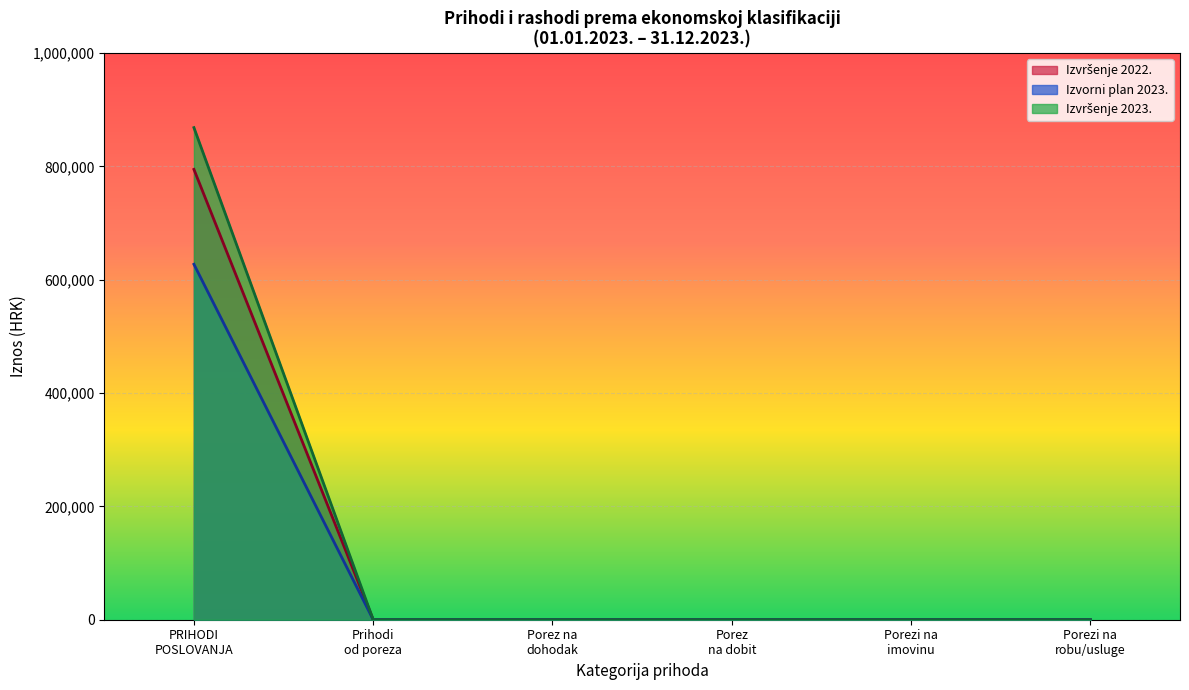

What is the greatest value displayed?

868600.5